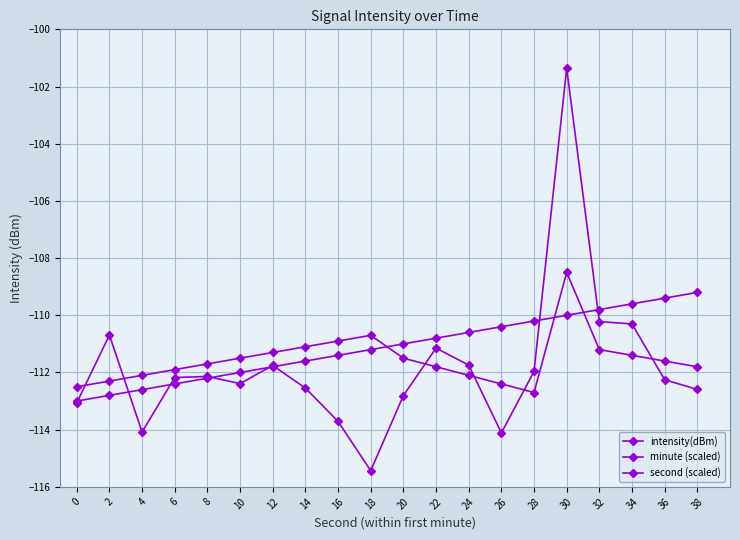

True or false: second (scaled) has a value of -110.9 at 16.

True